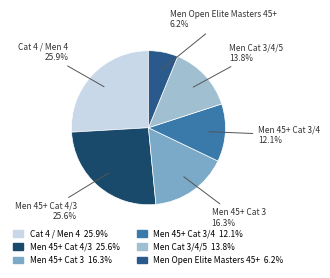

What is the smallest slice in the pie chart?

Men Open Elite Masters 45+ 6.2%